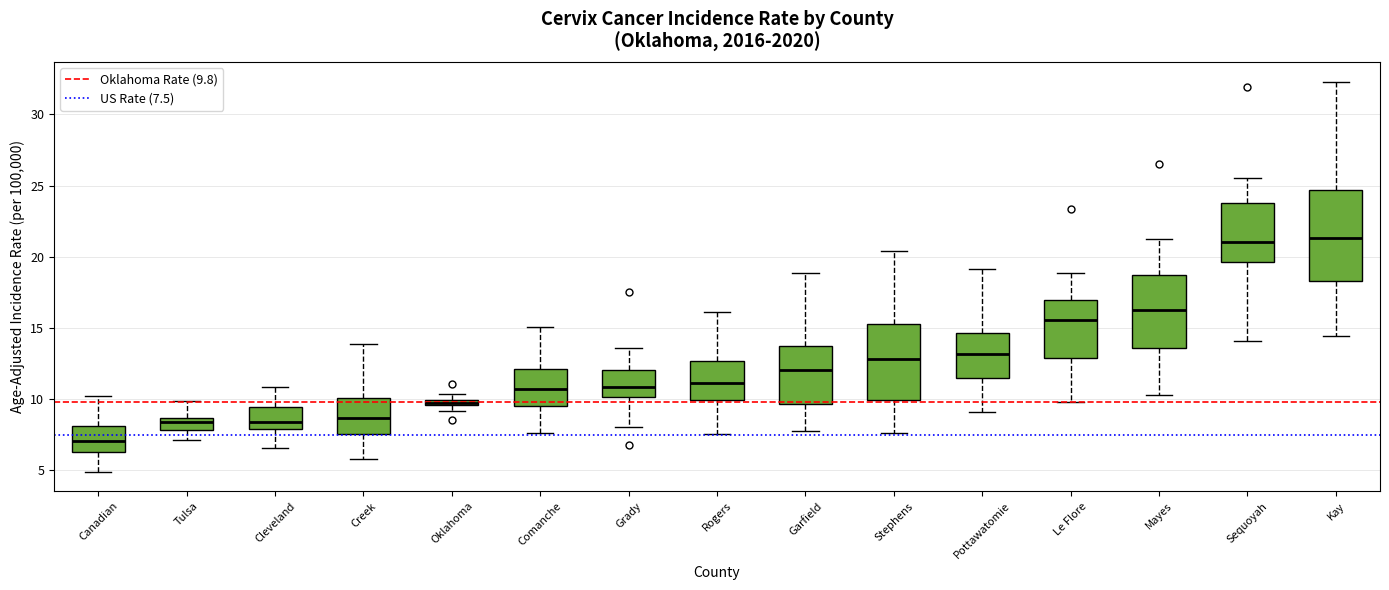

Where does the upper whisker of the box for Sequoyah end on the y-axis? The values are not printed on the chart, so give them approximately, as read against the axis.

25.5